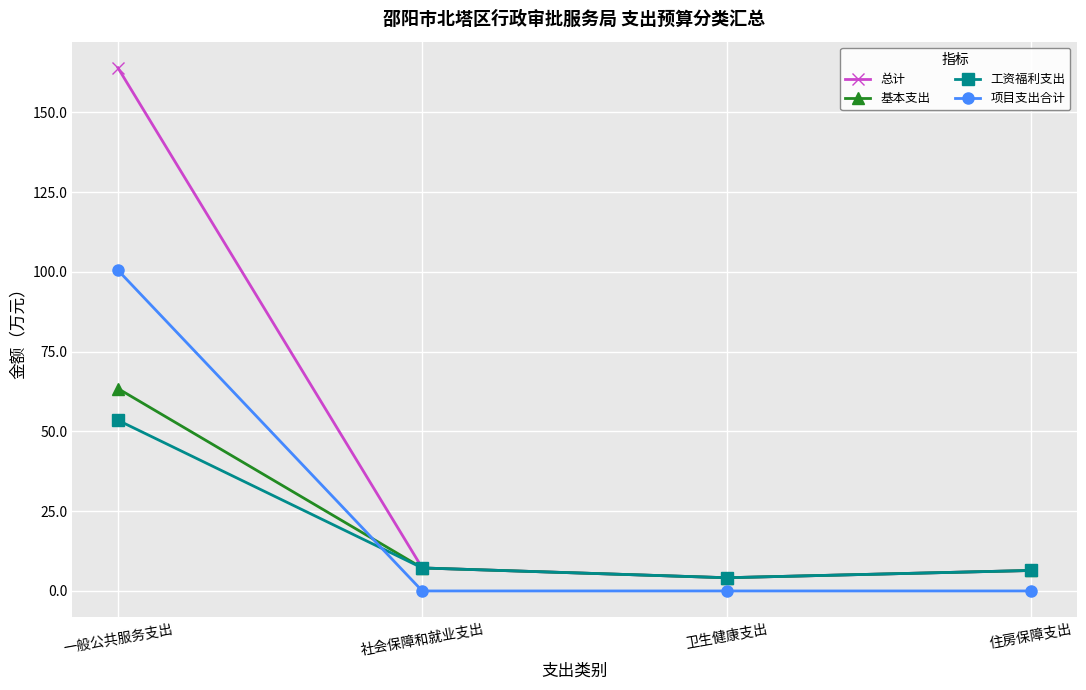

Where is the first local minimum for 工资福利支出?

卫生健康支出